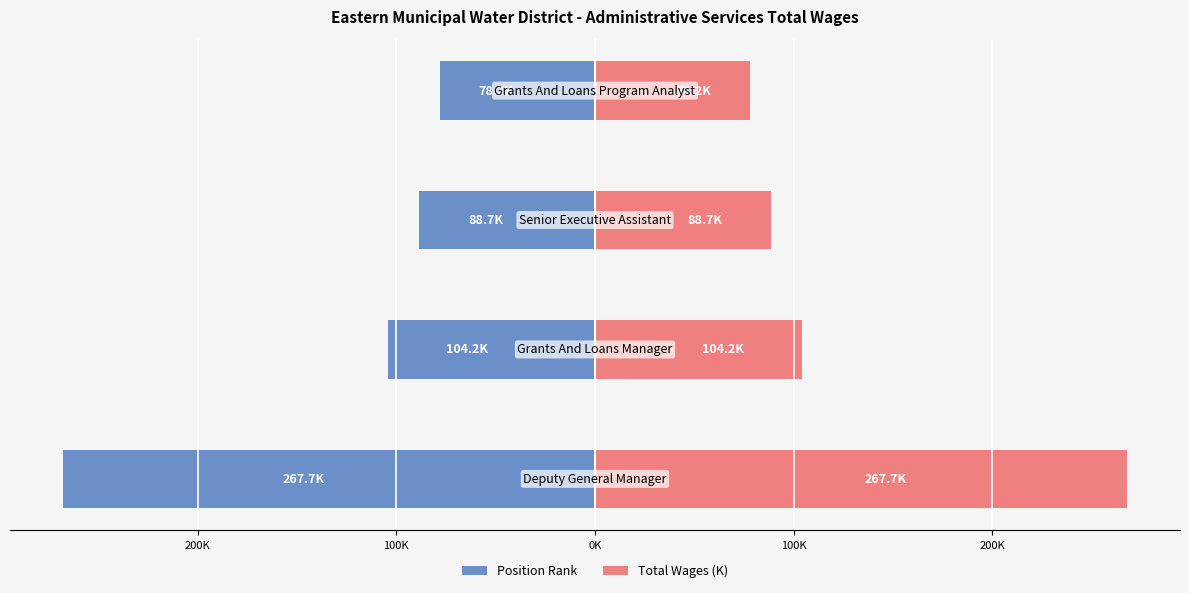

How many groups of bars are there?

4